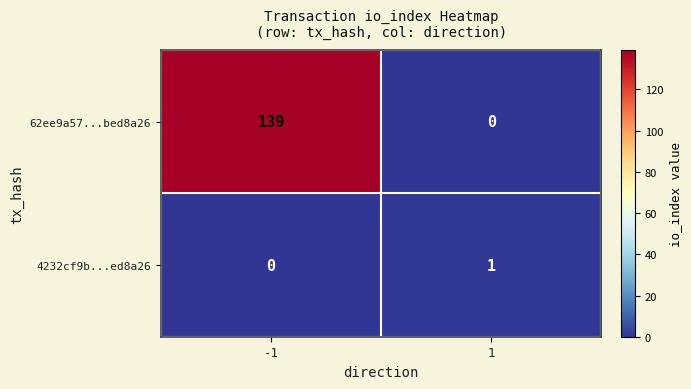

At which category is the sum across all series the highest?

-1